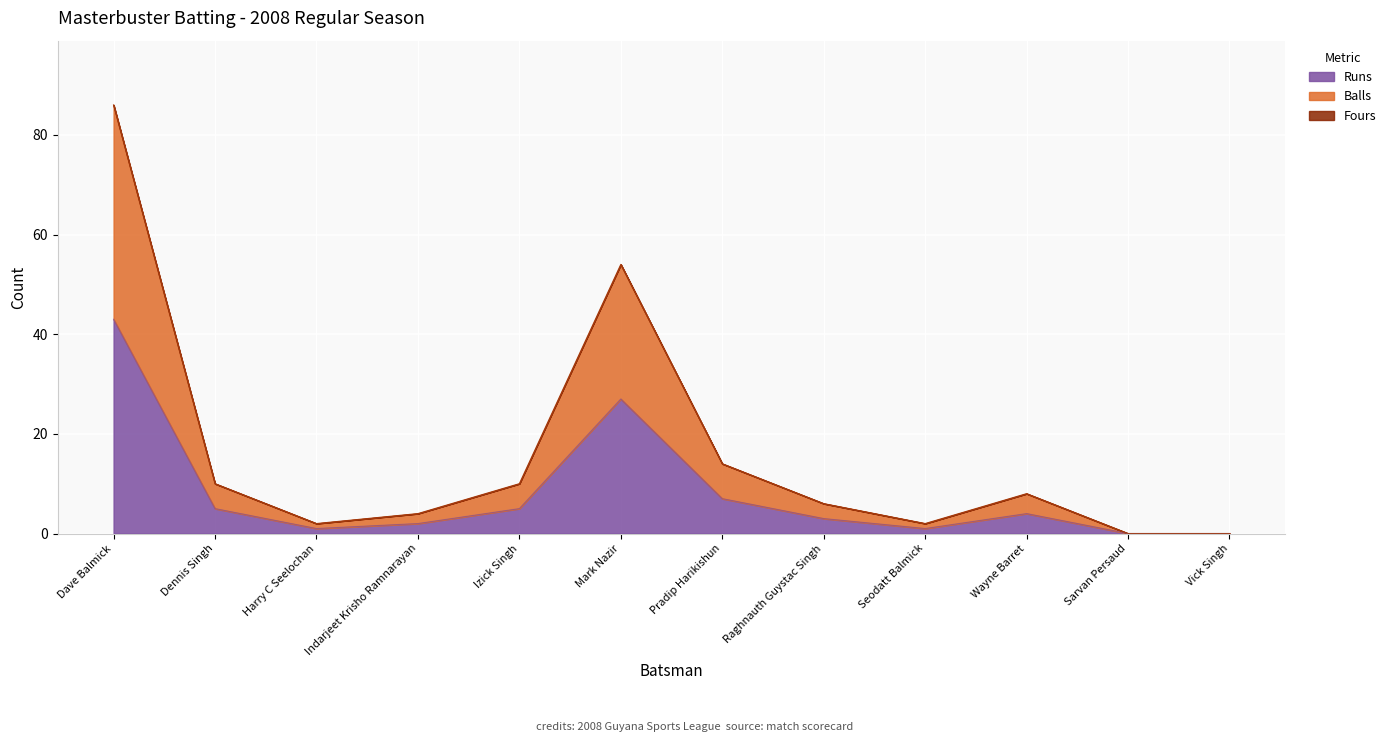

At which label does Runs first exceed 4?

Dave Balmick